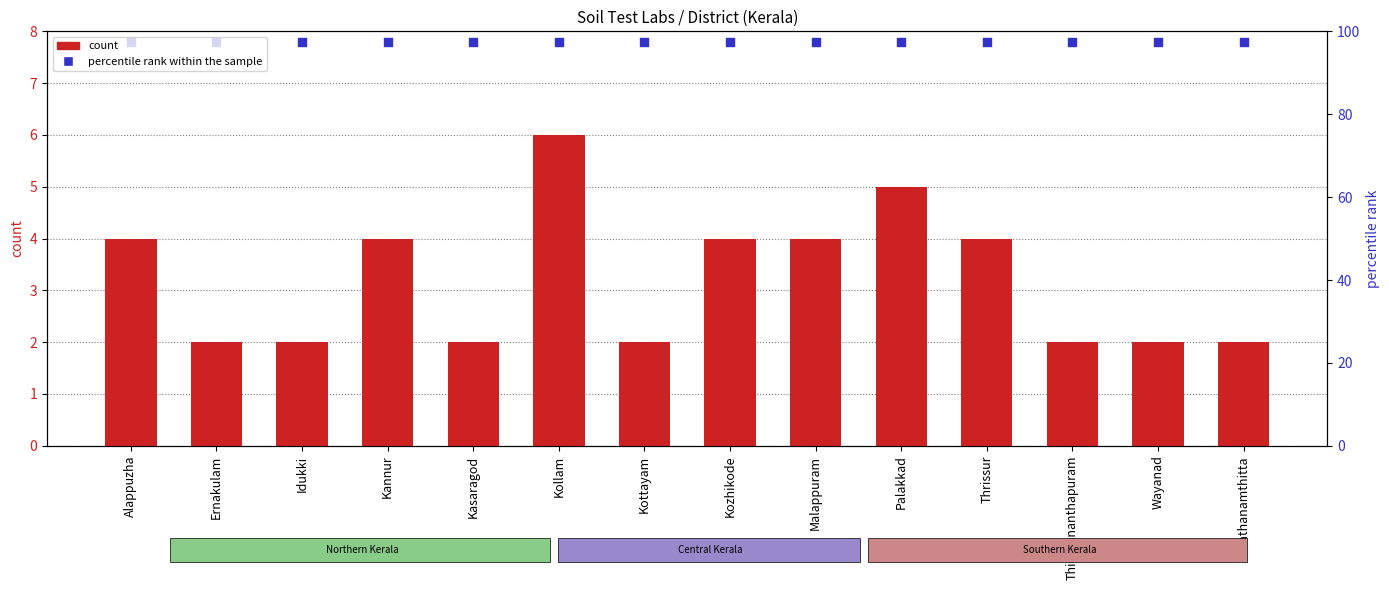

At how many categories does at least one series exceed 5?

14